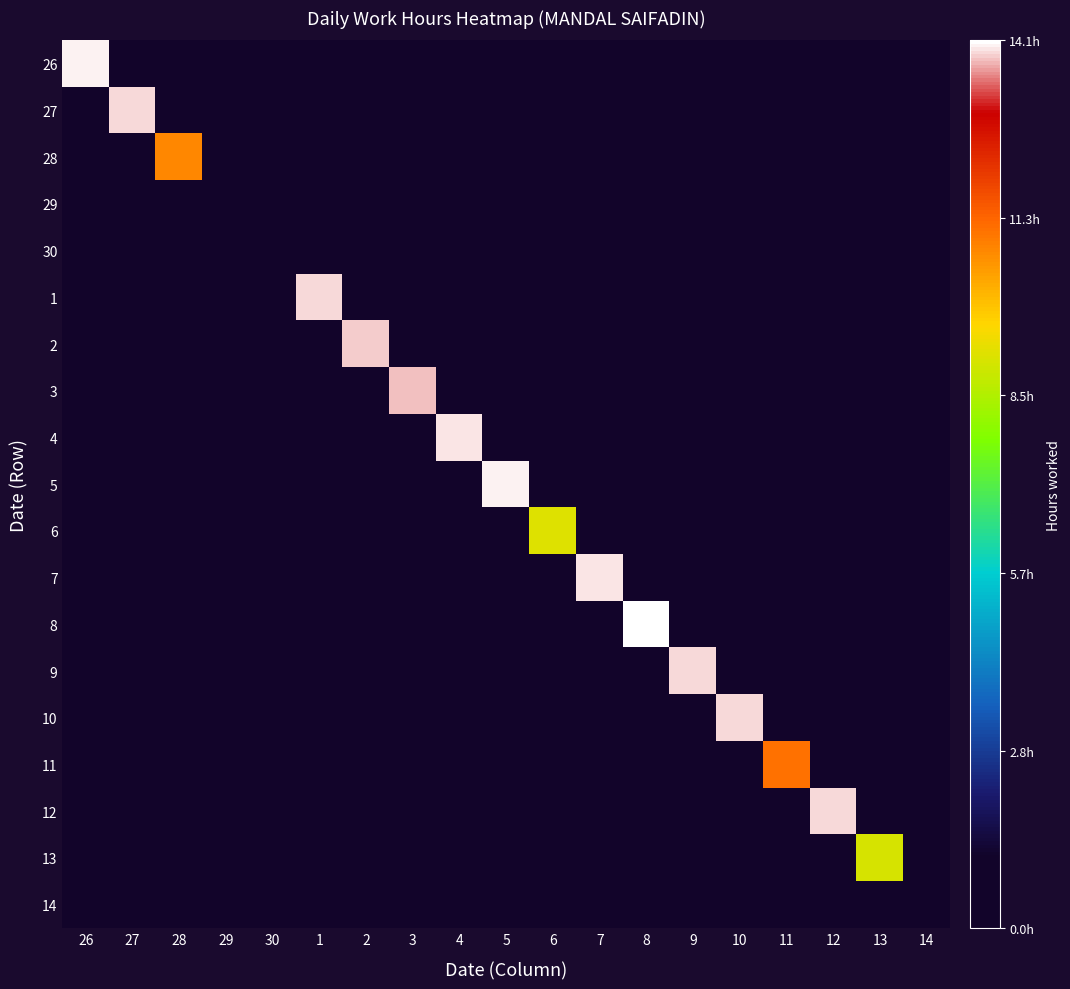

What is the total value across all series at 4?

16.4